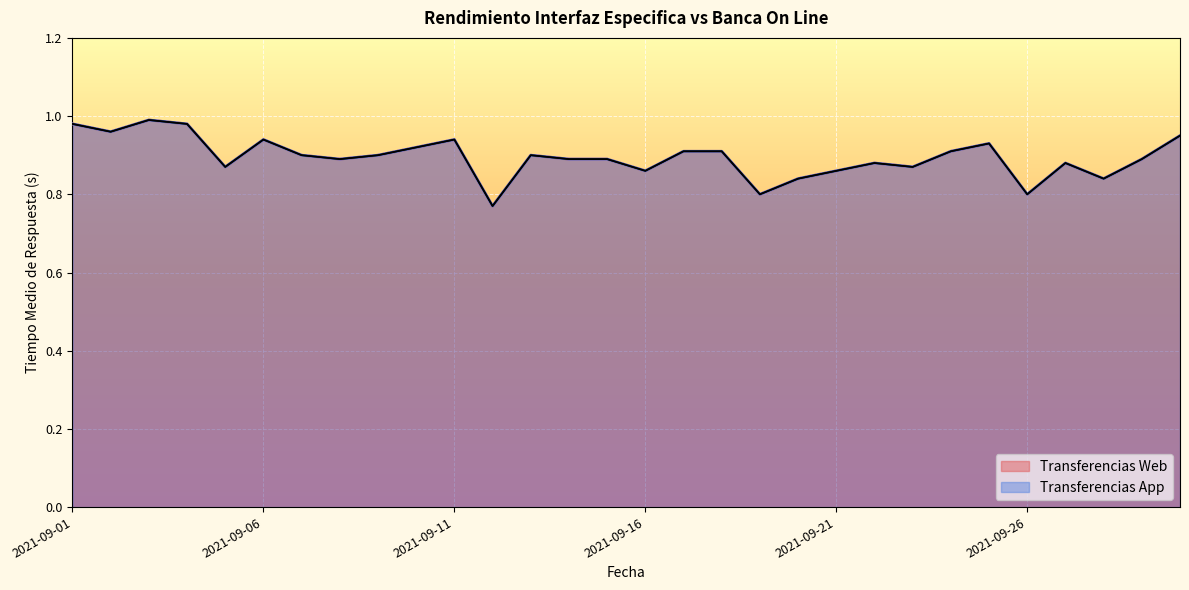

Reading right to left, transcribe all the data shown in this chart.

Transferencias Web: 2021-09-30=0.9	2021-09-29=0.9	2021-09-28=0.8	2021-09-27=0.9	2021-09-26=0.8	2021-09-25=0.9	2021-09-24=0.9	2021-09-23=0.9	2021-09-22=0.9	2021-09-21=0.9	2021-09-20=0.8	2021-09-19=0.8	2021-09-18=0.9	2021-09-17=0.9	2021-09-16=0.9	2021-09-15=0.9	2021-09-14=0.9	2021-09-13=0.9	2021-09-12=0.8	2021-09-11=0.9	2021-09-10=0.9	2021-09-09=0.9	2021-09-08=0.9	2021-09-07=0.9	2021-09-06=0.9	2021-09-05=0.9	2021-09-04=1.0	2021-09-03=1.0	2021-09-02=1.0	2021-09-01=1.0
Transferencias App: 2021-09-30=0.9	2021-09-29=0.9	2021-09-28=0.8	2021-09-27=0.9	2021-09-26=0.8	2021-09-25=0.9	2021-09-24=0.9	2021-09-23=0.9	2021-09-22=0.9	2021-09-21=0.9	2021-09-20=0.8	2021-09-19=0.8	2021-09-18=0.9	2021-09-17=0.9	2021-09-16=0.9	2021-09-15=0.9	2021-09-14=0.9	2021-09-13=0.9	2021-09-12=0.8	2021-09-11=0.9	2021-09-10=0.9	2021-09-09=0.9	2021-09-08=0.9	2021-09-07=0.9	2021-09-06=0.9	2021-09-05=0.9	2021-09-04=1.0	2021-09-03=1.0	2021-09-02=1.0	2021-09-01=1.0